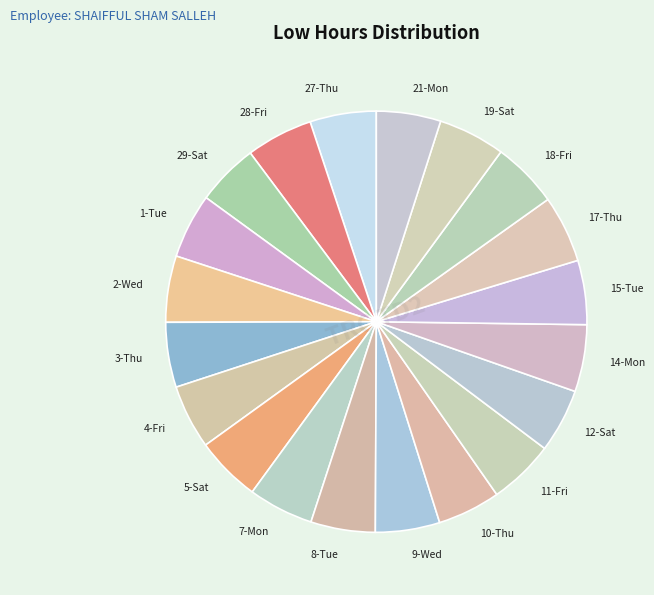

Is 21-Mon the majority of the pie?

No